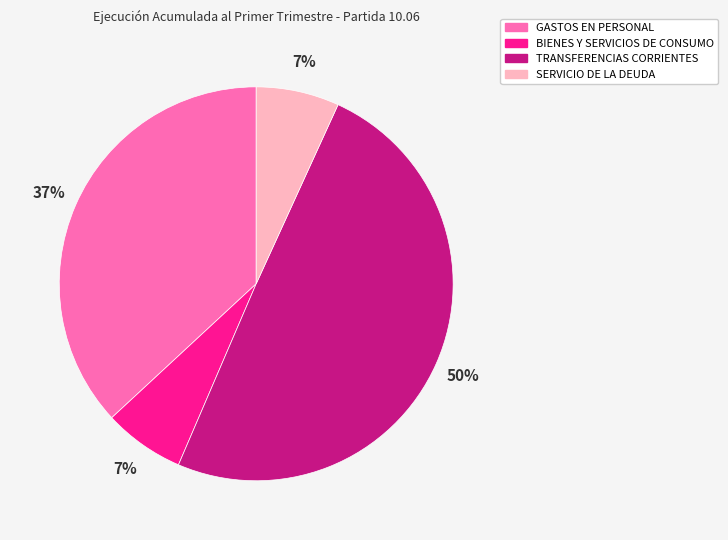

To the nearest percent, what is the difference between the largest and smallest slice percentages?

43%